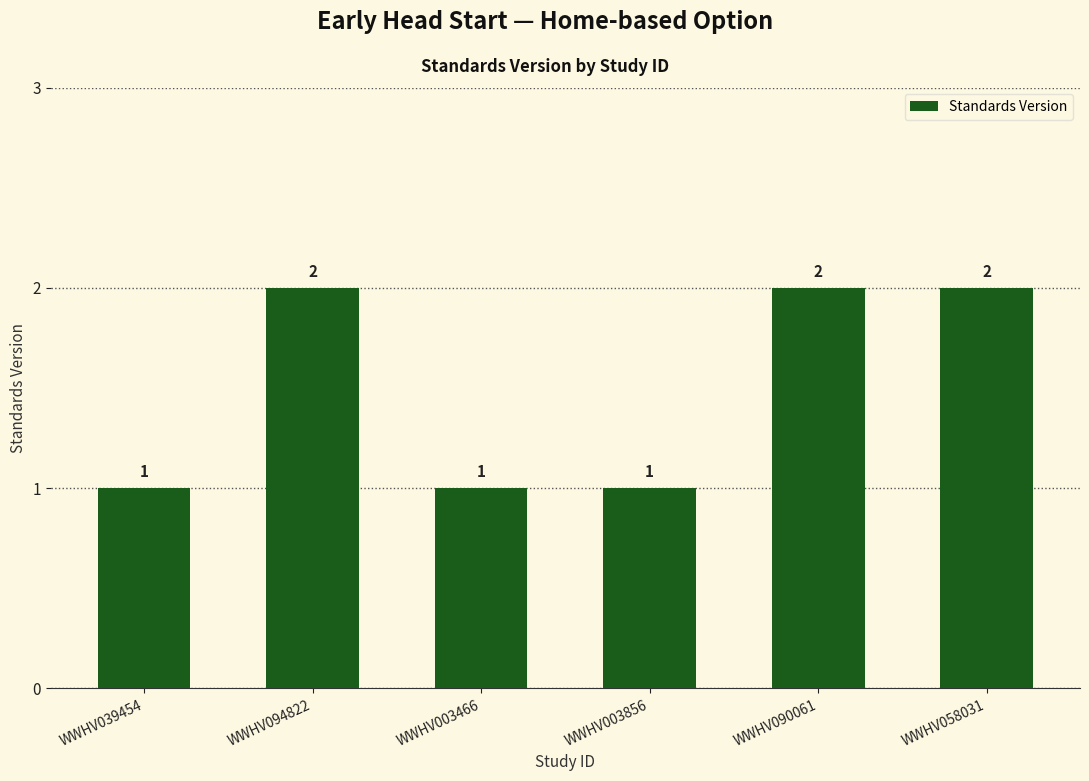

True or false: the data shows 1 at WWHV094822.

False